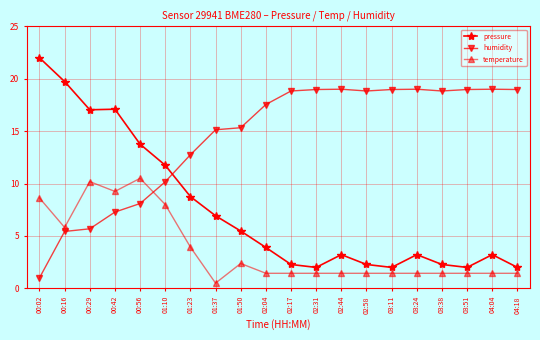

What is the average value of the humidity series?

14.4